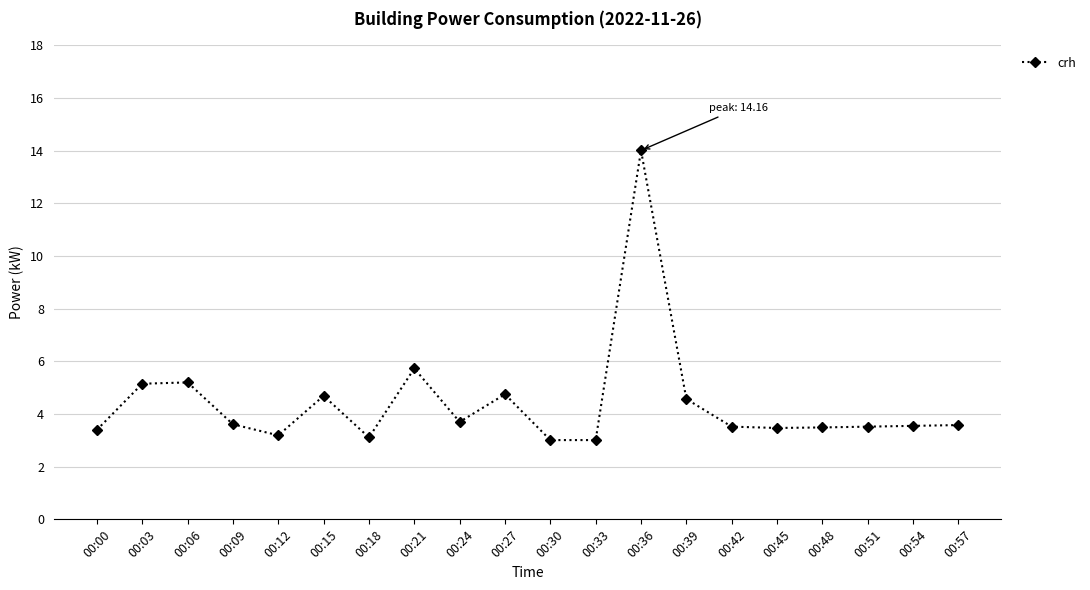

What is the difference between the maximum and minimum values?

11.0